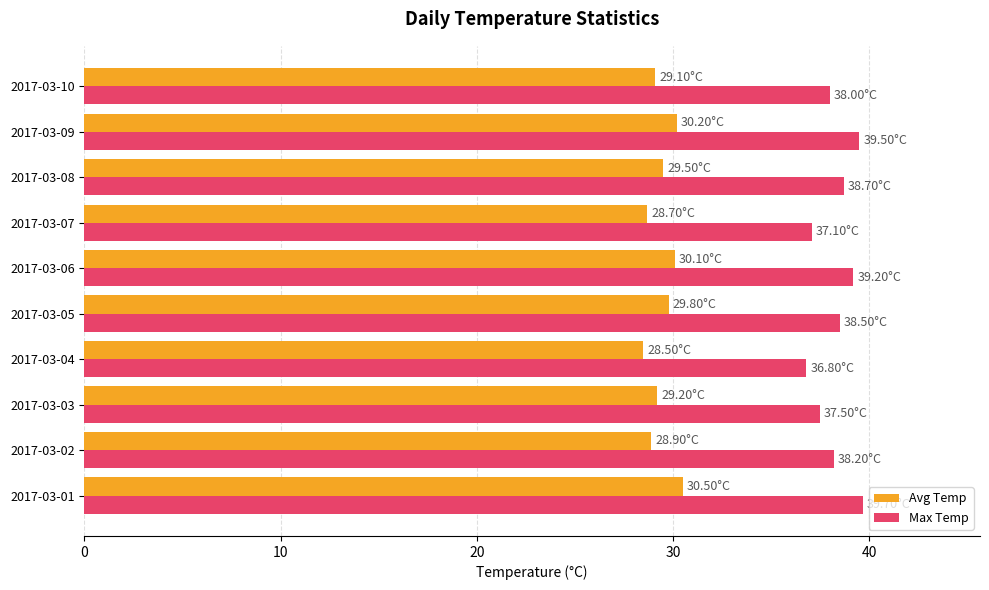

At how many categories does at least one series exceed 33?

10